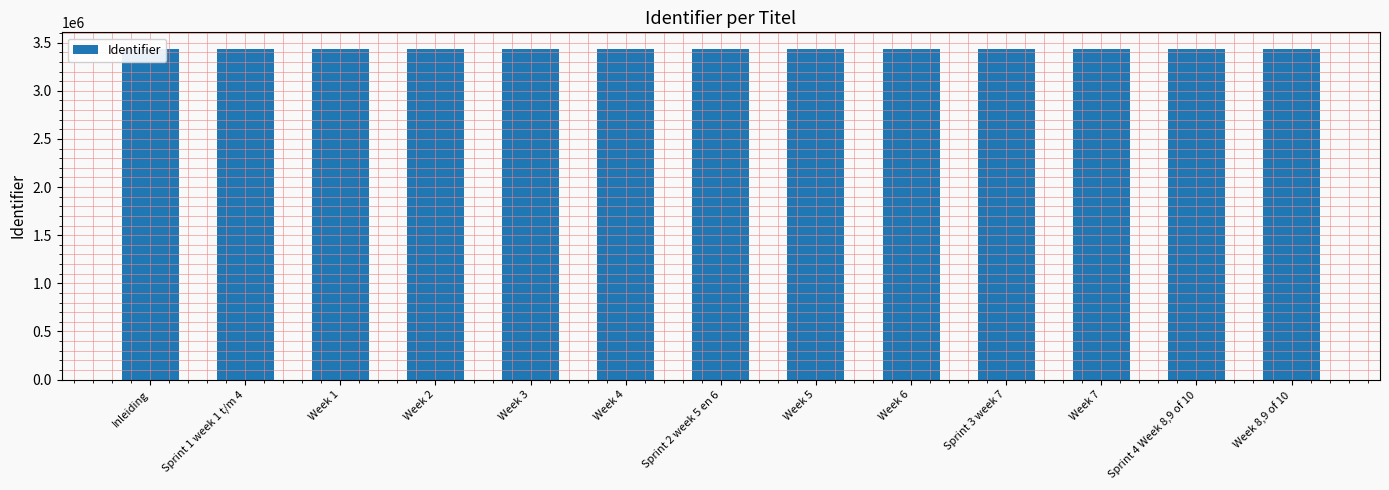

How many categories are shown in the chart?

13